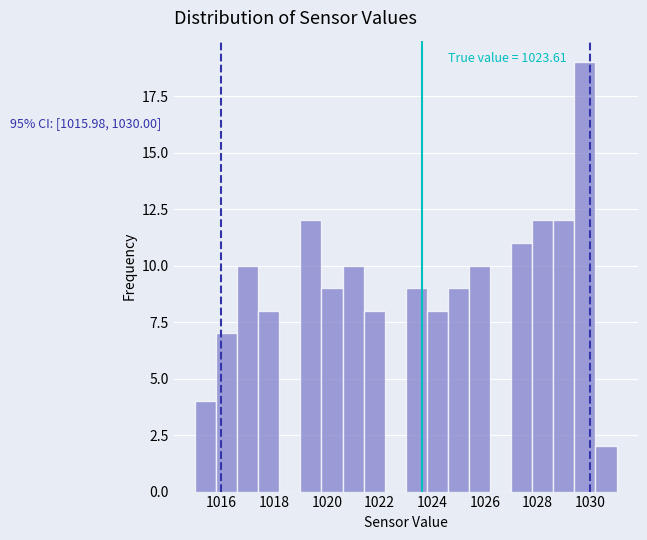

Over which range of the x-axis is the bar tallest?

1029.4 to 1030.2